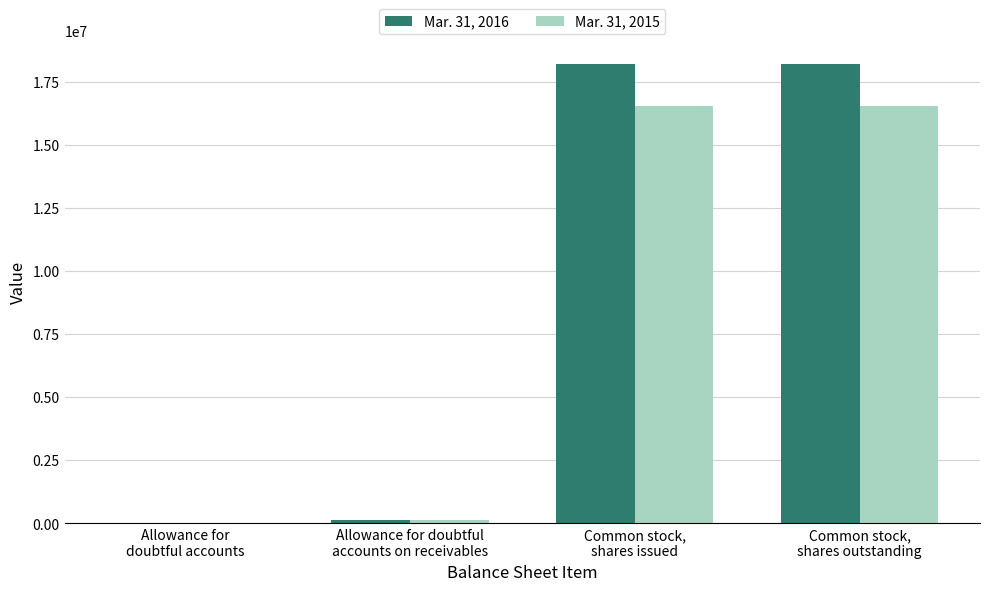

Which series has the widest spread of values?

Mar. 31, 2016